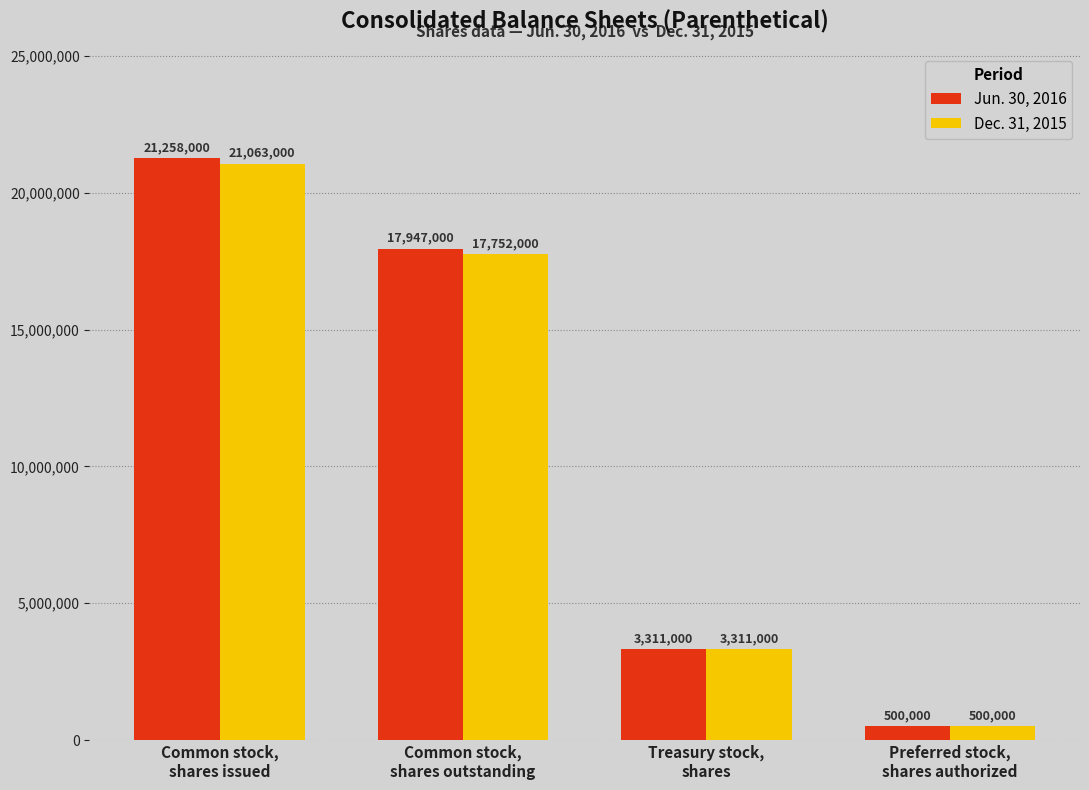

Which series has the largest total across all categories?

Jun. 30, 2016